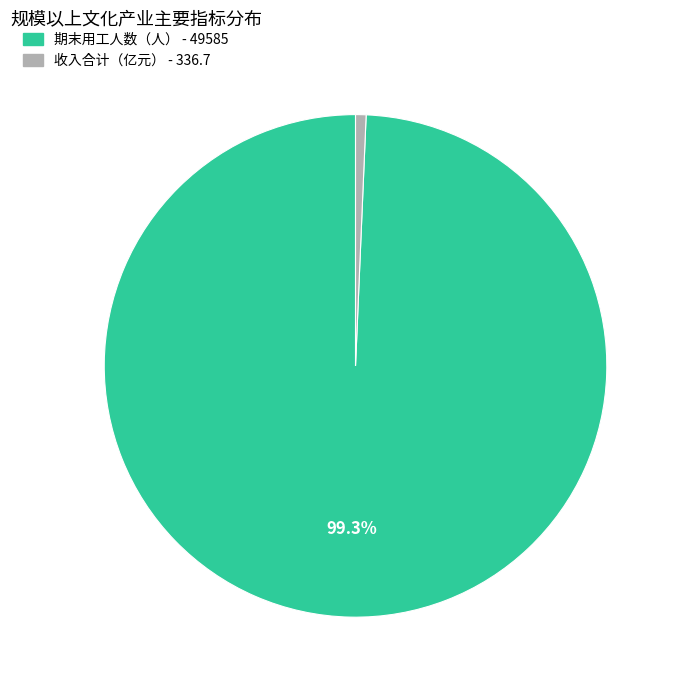

Between 期末用工人数（人） and 收入合计（亿元）, which is larger?

期末用工人数（人）